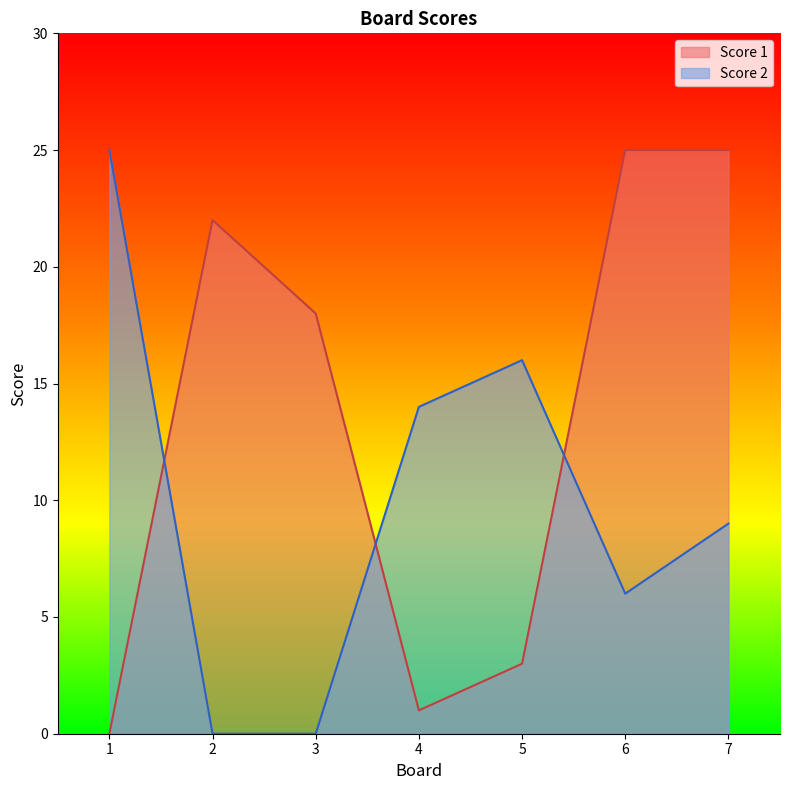

How many times do Score 1 and Score 2 cross each other?

3